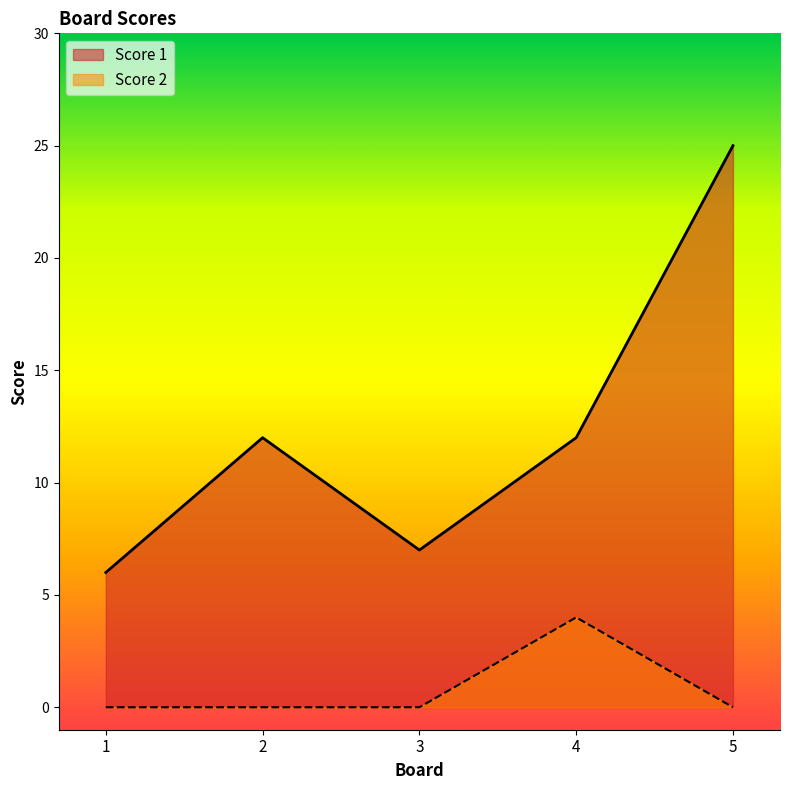

Which has a higher value, 1 or 2?

2